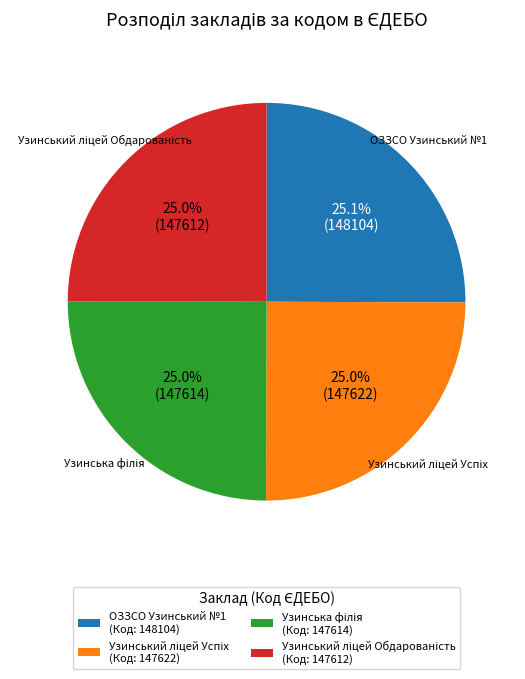

What portion of the pie excludes ОЗЗСО Узинський №1 (Код: 148104)?

74.9%